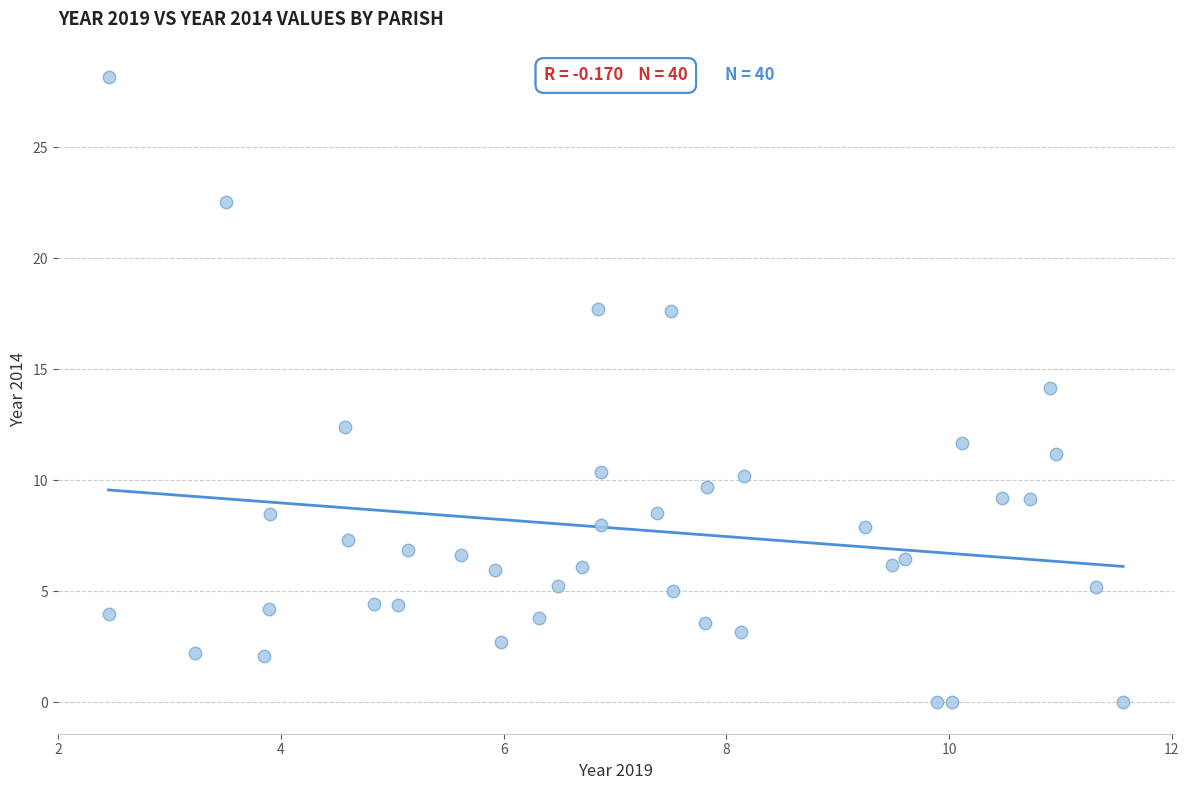

What is the range of Y values (max minus min)?

28.2